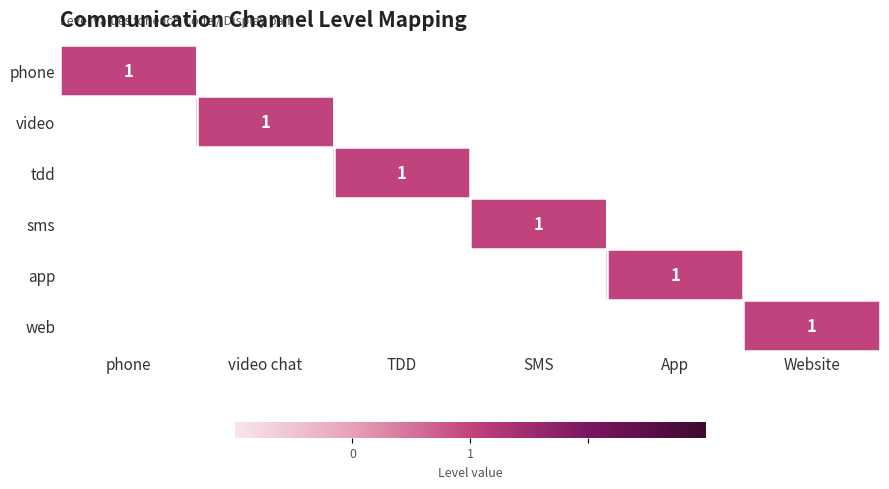

What is the difference between the video values at Website and video chat?

1